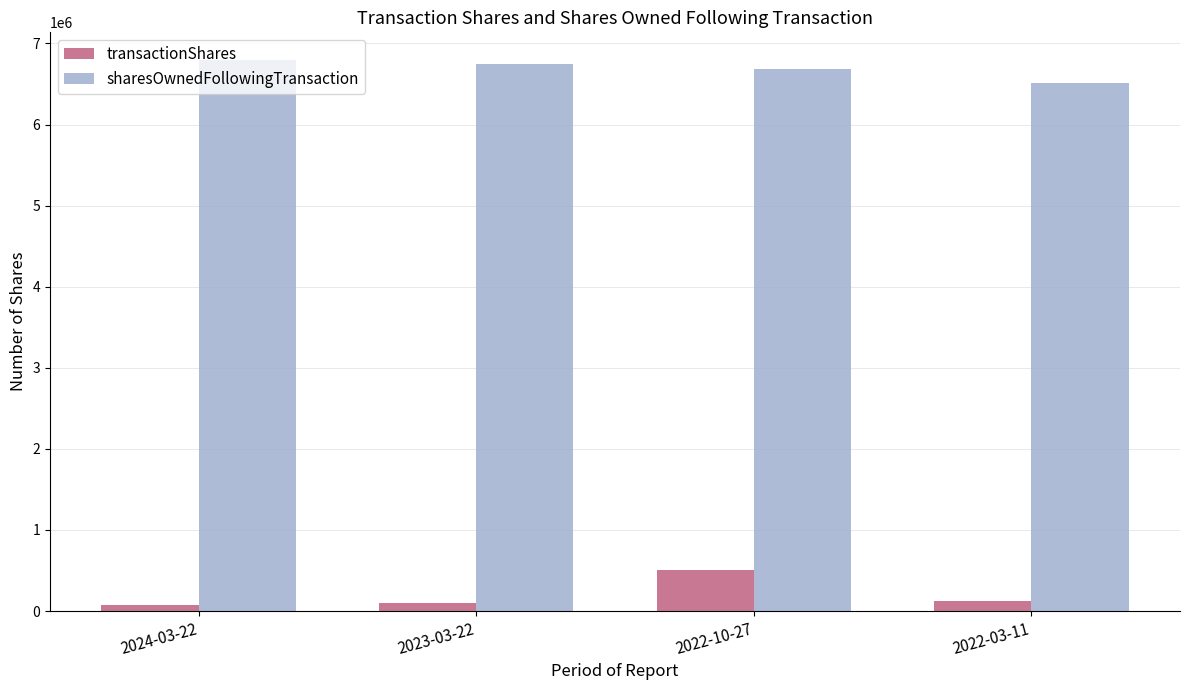

The sharesOwnedFollowingTransaction series shows 11640171 at 2022-03-11. True or false?

False